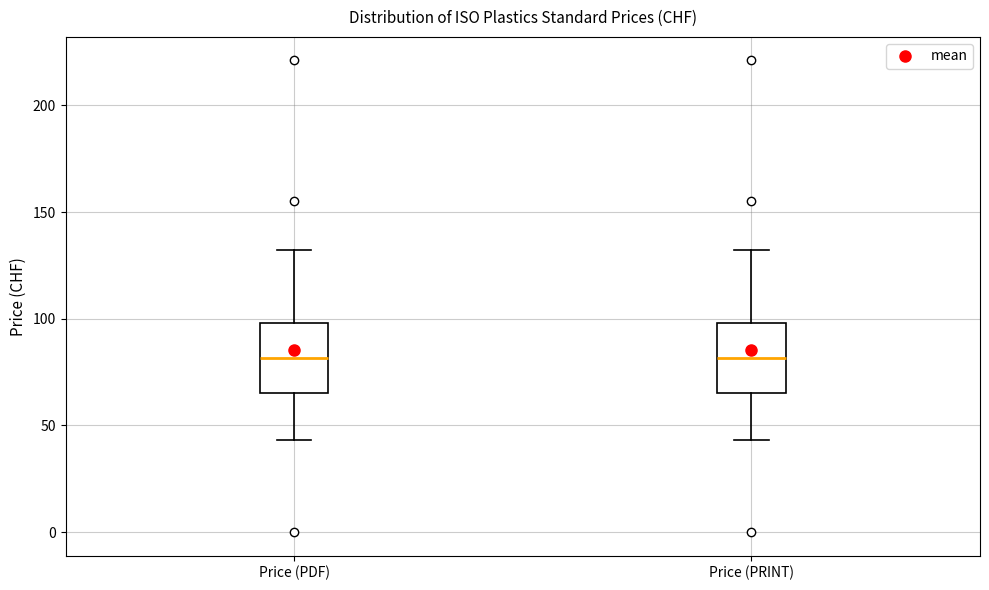

Where is the upper edge of the box for Price (PRINT) on the y-axis? The values are not printed on the chart, so give them approximately, as read against the axis.

100